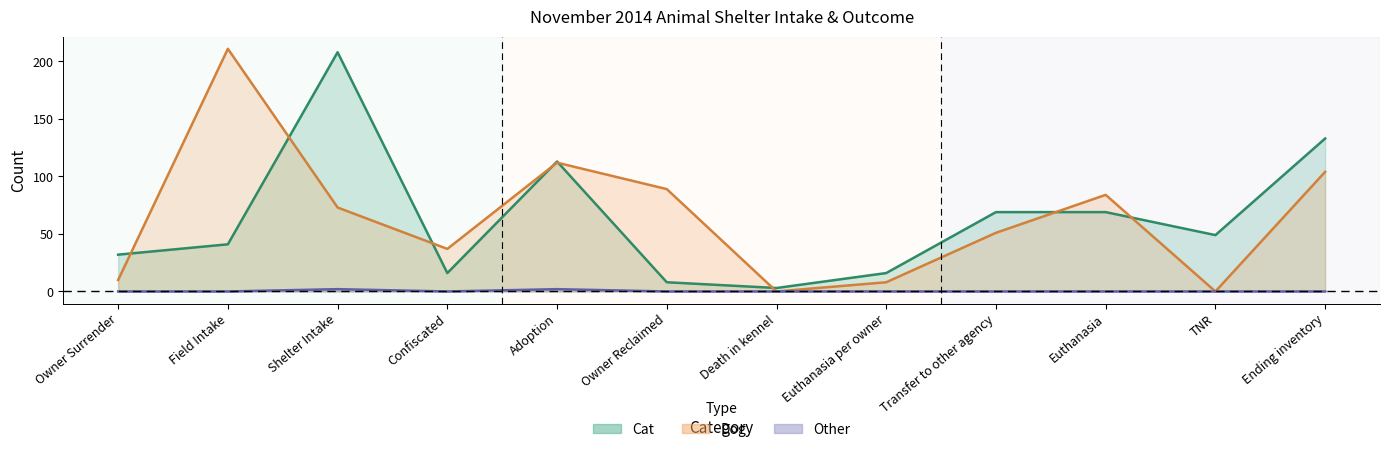

Does the chart display data point markers on the line(s)?

No